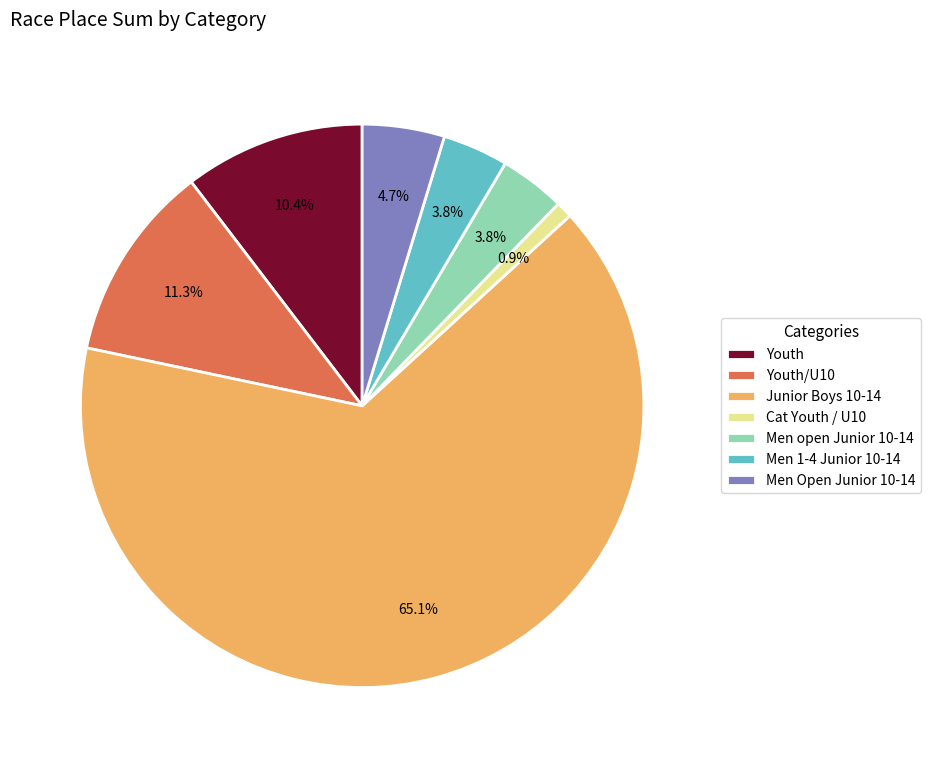

To the nearest percent, what portion does Junior Boys 10-14 represent?

65%